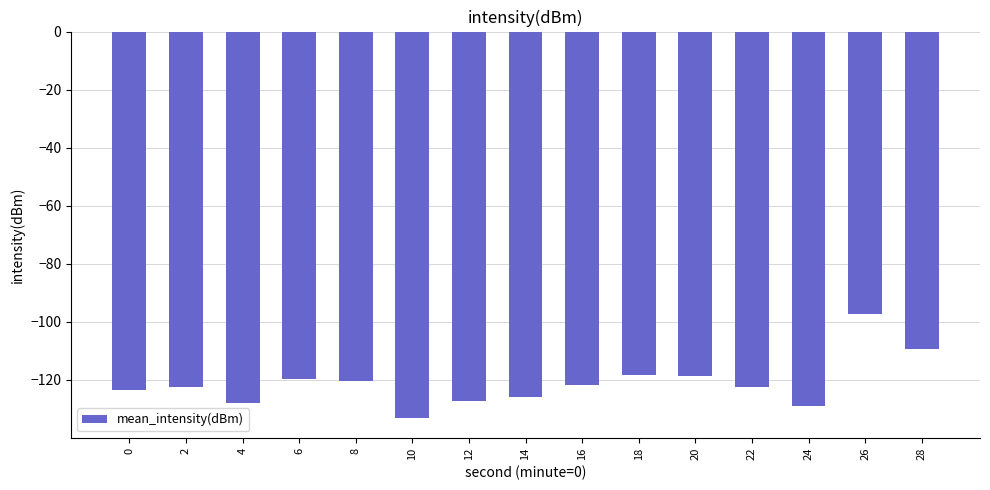

How many categories are shown in the chart?

15